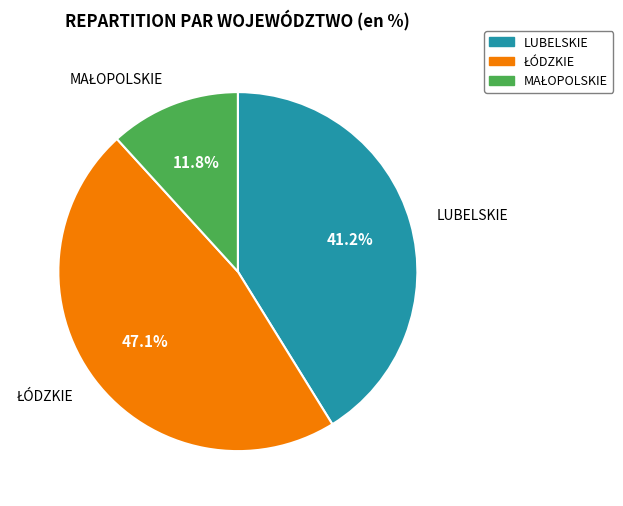

Does any single category account for the majority?

No